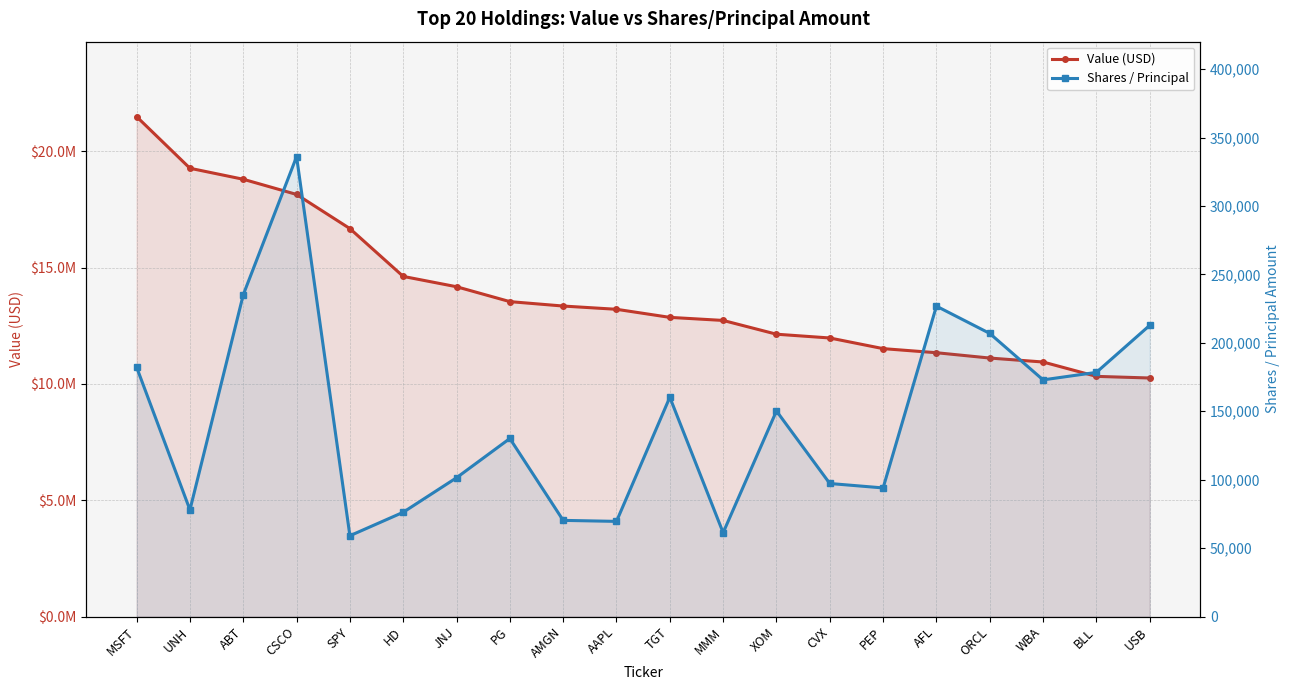

What is the sum of the Value (USD) values at WBA and BLL?

21268000